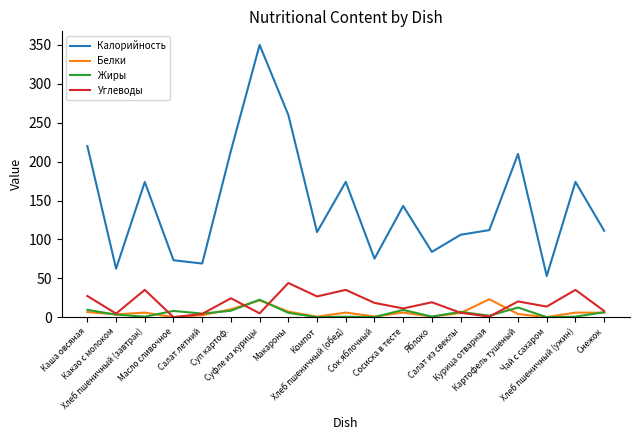

Which series has the largest total across all categories?

Калорийность